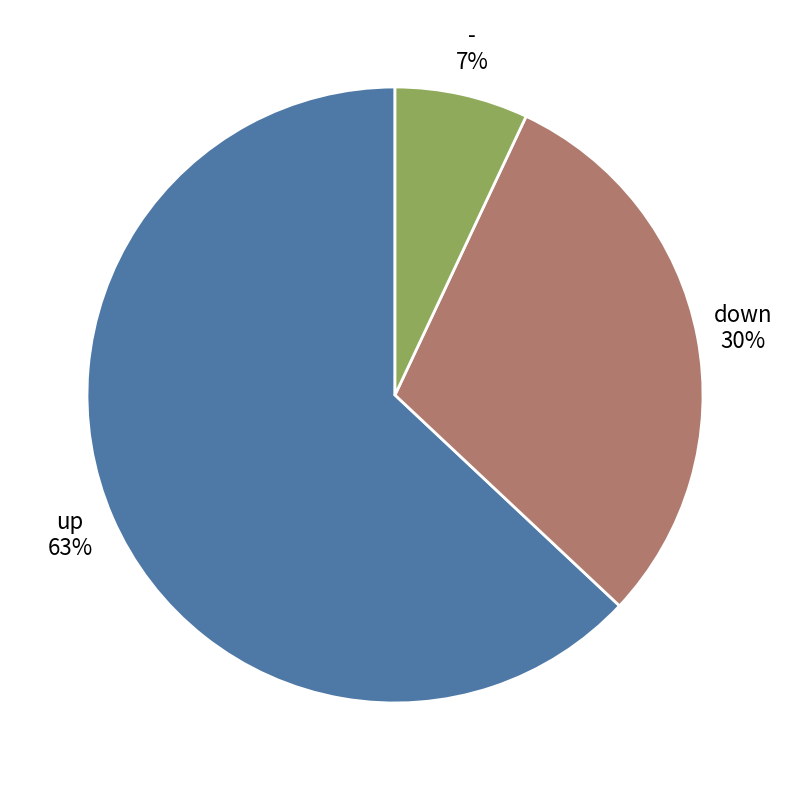

The up slice represents 54% of the pie. True or false?

False